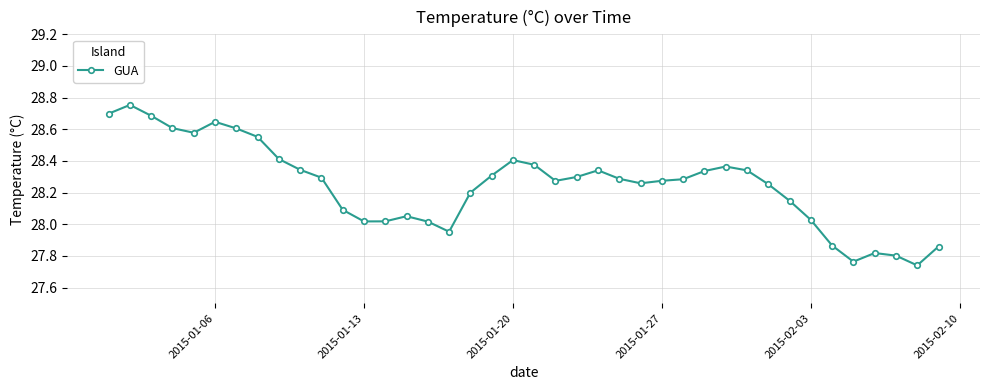

True or false: there are more than 1 points higher than both neighbors.

True